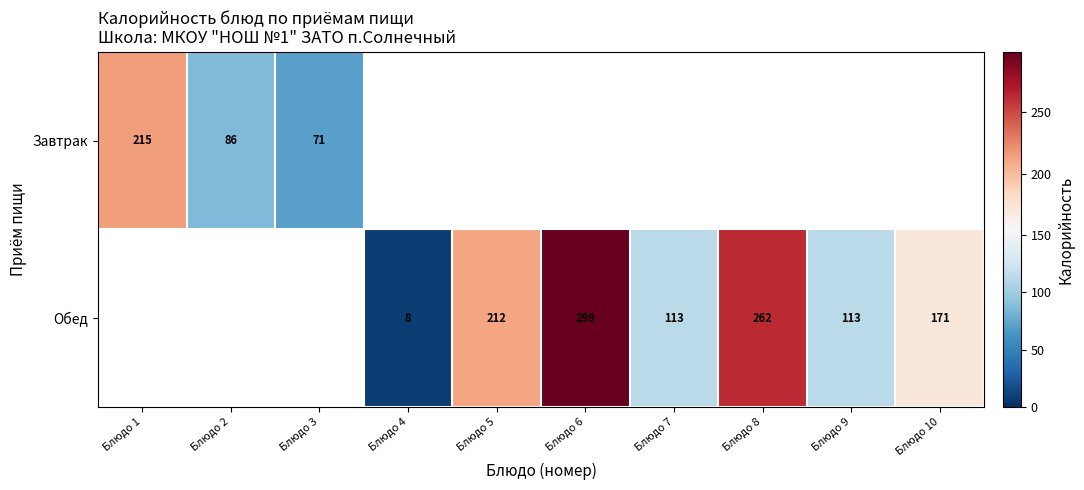

Is the value of Завтрак at Блюдо 2 greater than the value of Обед at Блюдо 4?

Yes